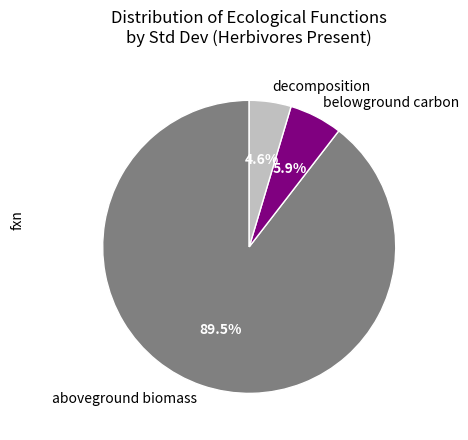

Which category has the biggest portion of the pie?

aboveground biomass